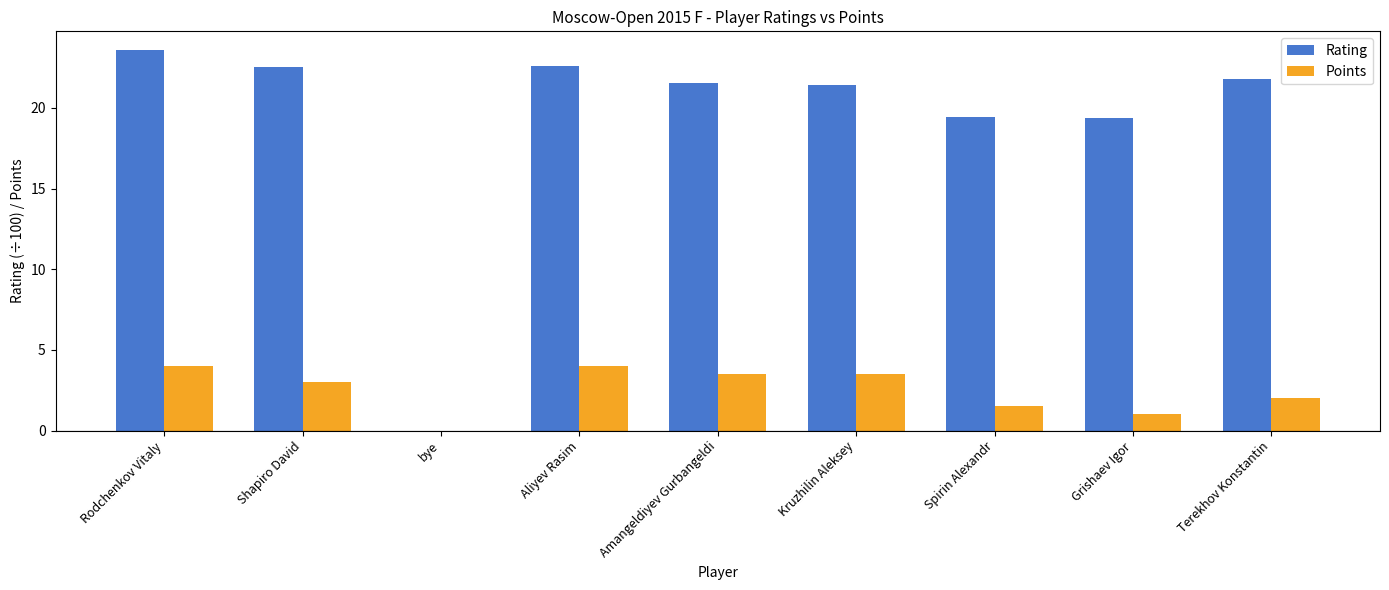

Between Rodchenkov Vitaly and bye, which series saw the biggest shift?

Rating